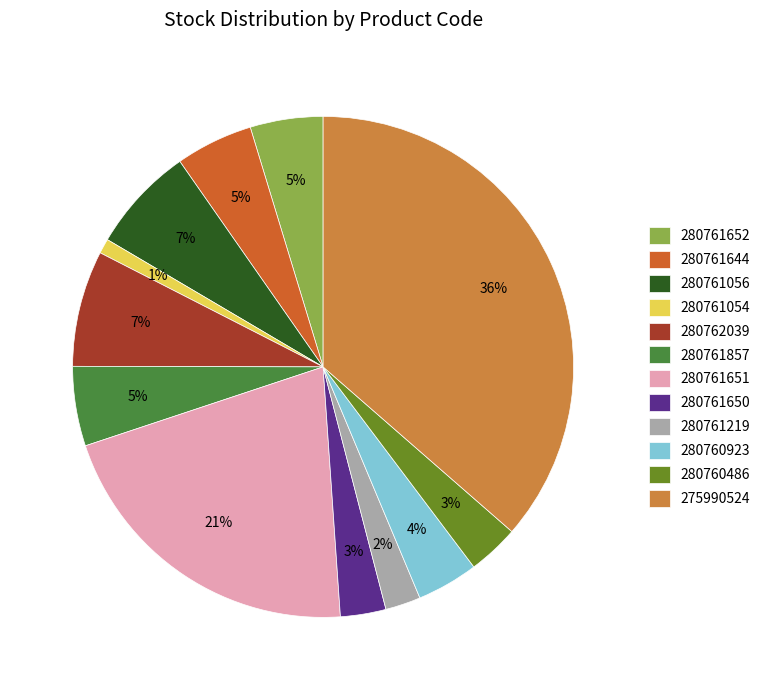

Is the sum of 280761651 and 275990524 greater than half?

Yes